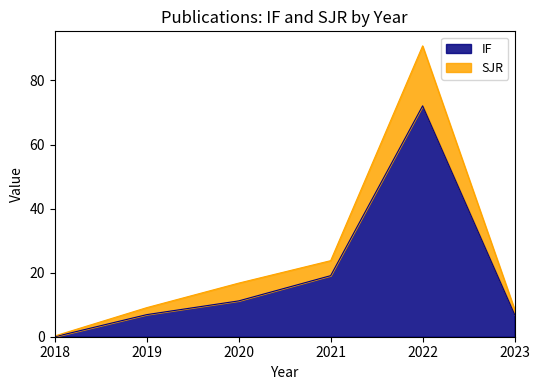

At which label does SJR first exceed 16?

2020